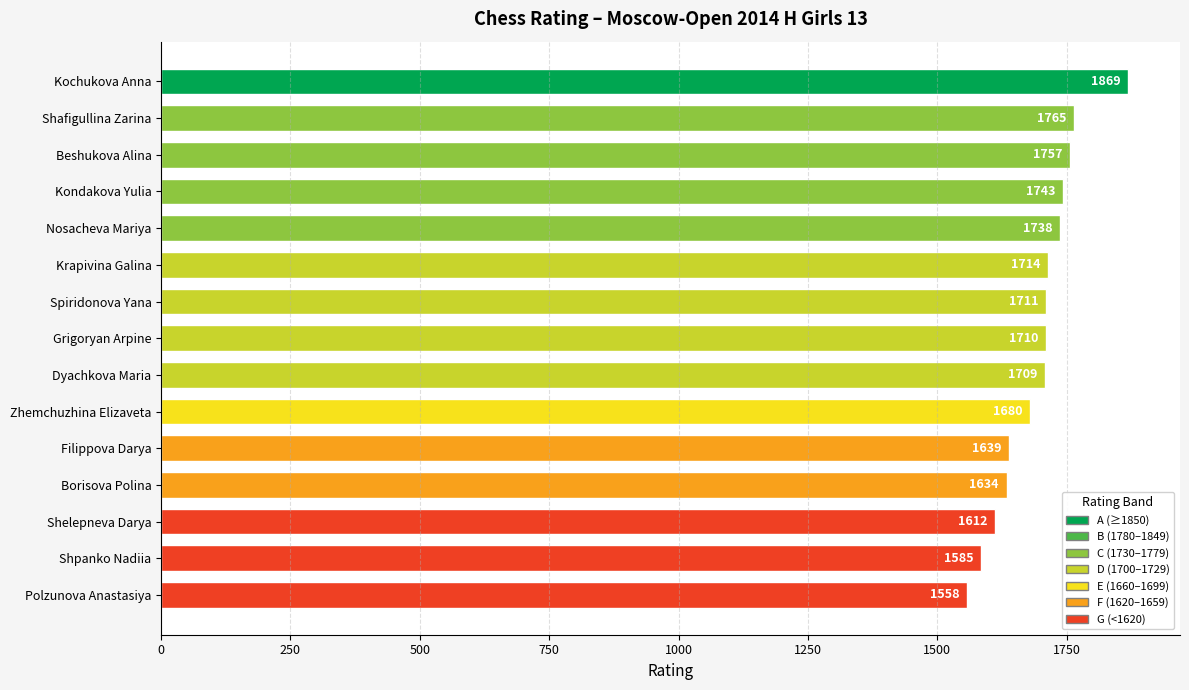

What is the sum of the values at Polzunova Anastasiya and Spiridonova Yana?

3269